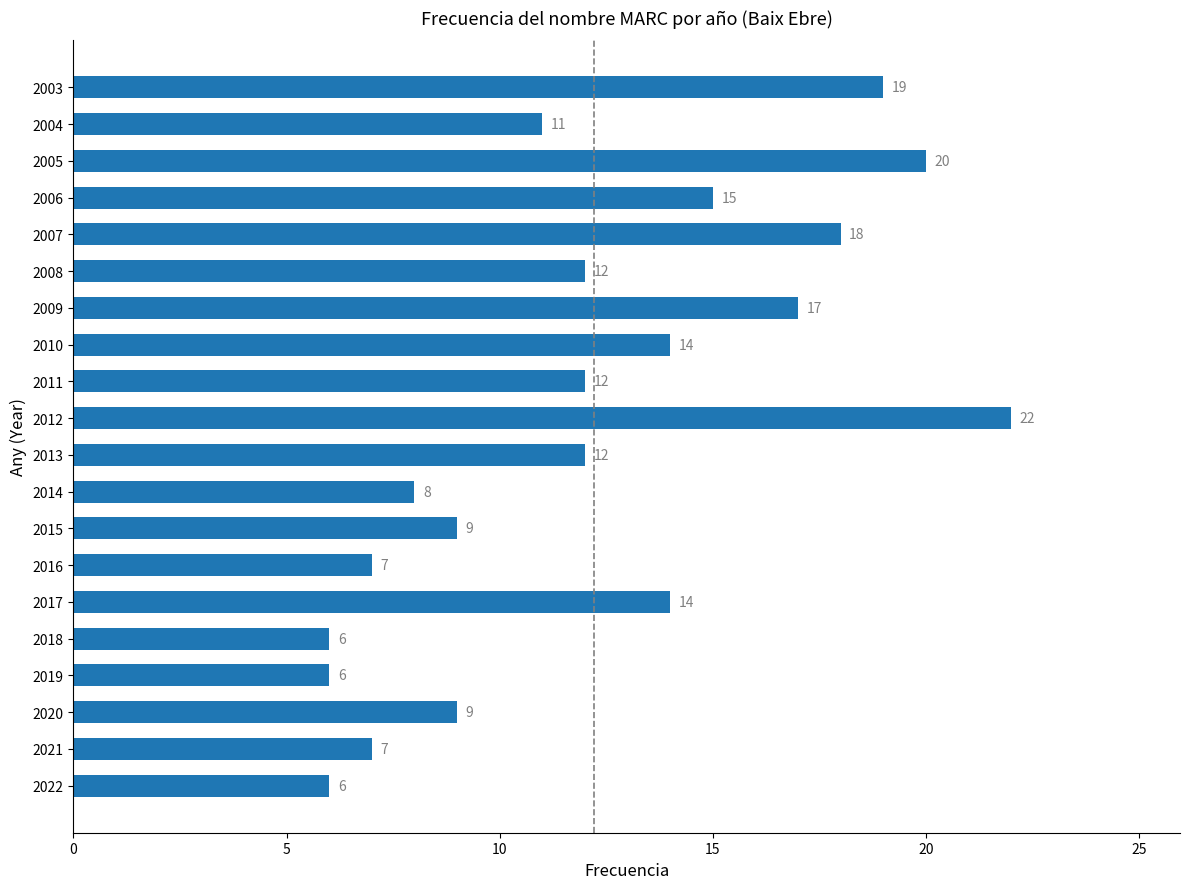

What is the change in value from 2018 to 2016?

+1